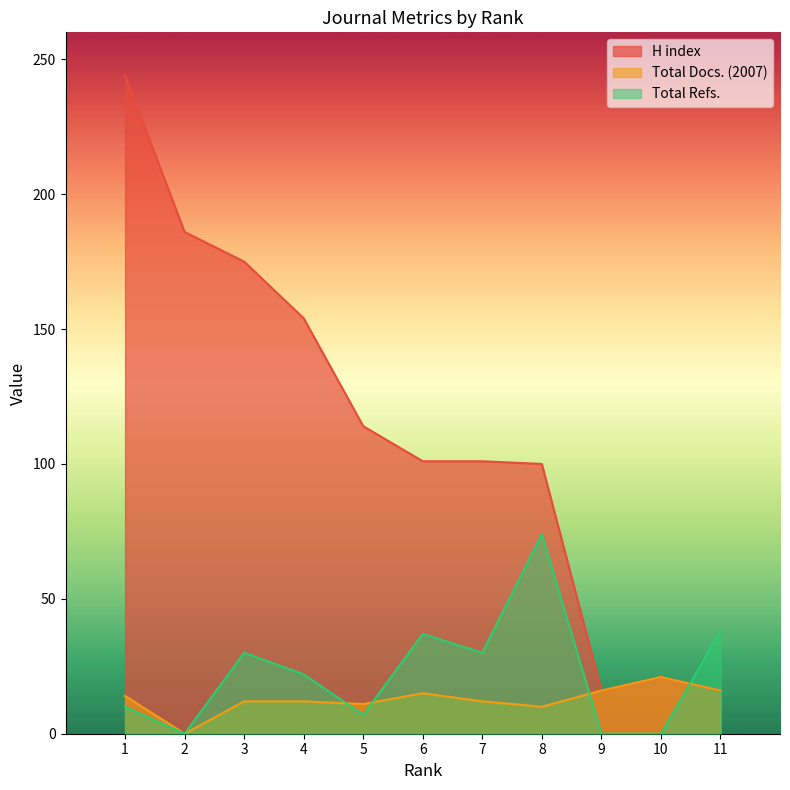

Which category has the highest value in the Total Refs. series?

8